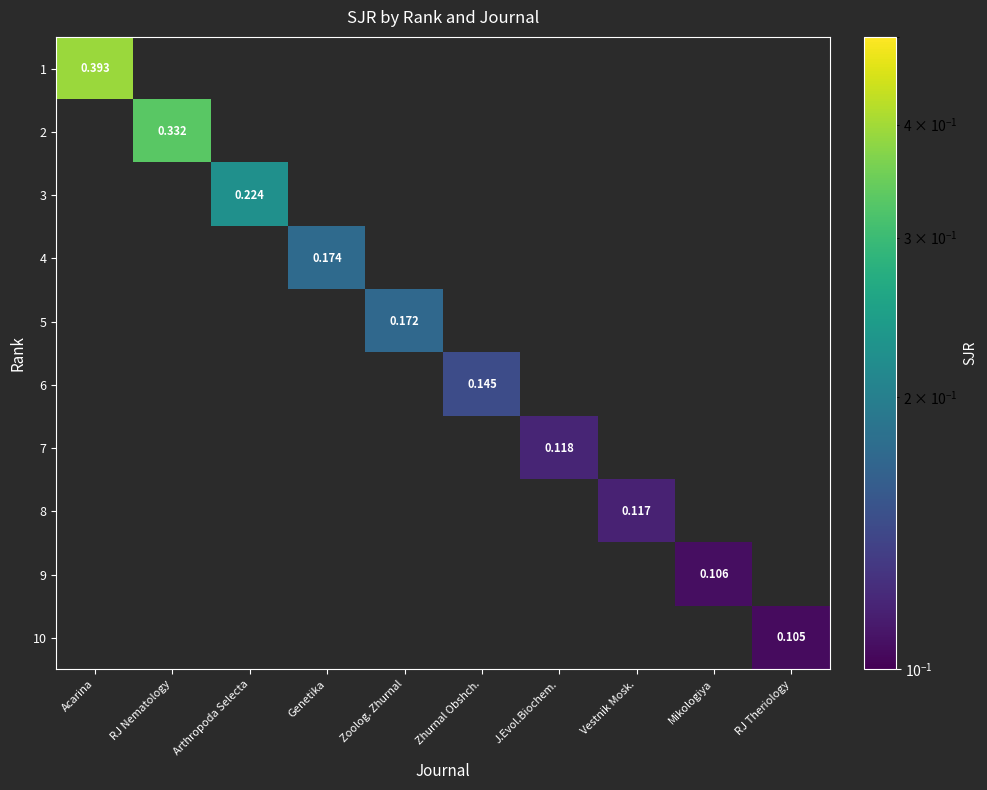

At how many categories does at least one series exceed 0?

10